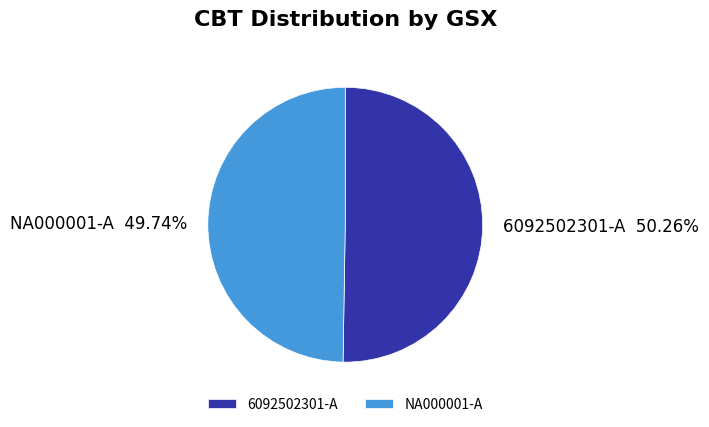

What is the smallest slice in the pie chart?

NA000001-A